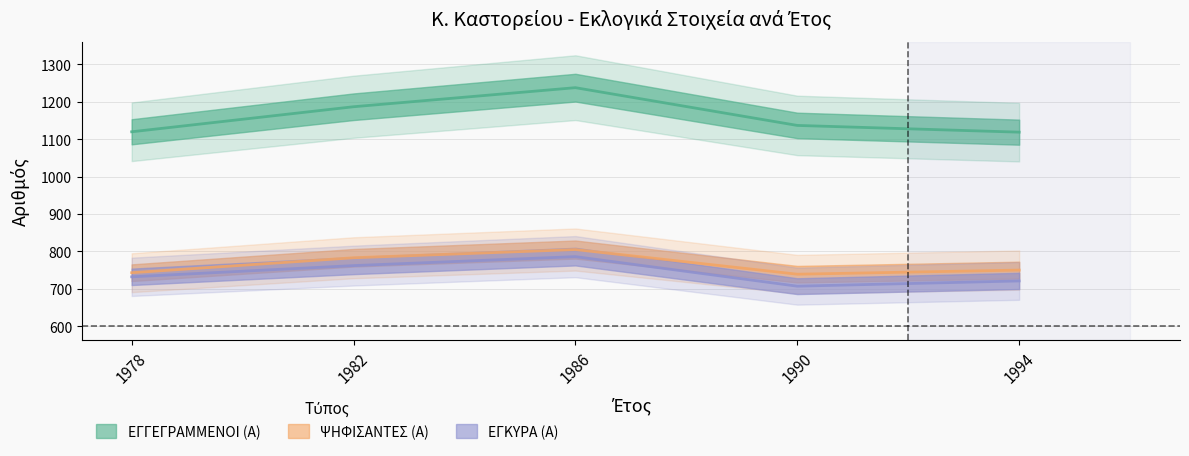

True or false: ΕΓΓΕΓΡΑΜΜΕΝΟΙ (Α) and ΕΓΚΥΡΑ (Α) cross at least once.

False